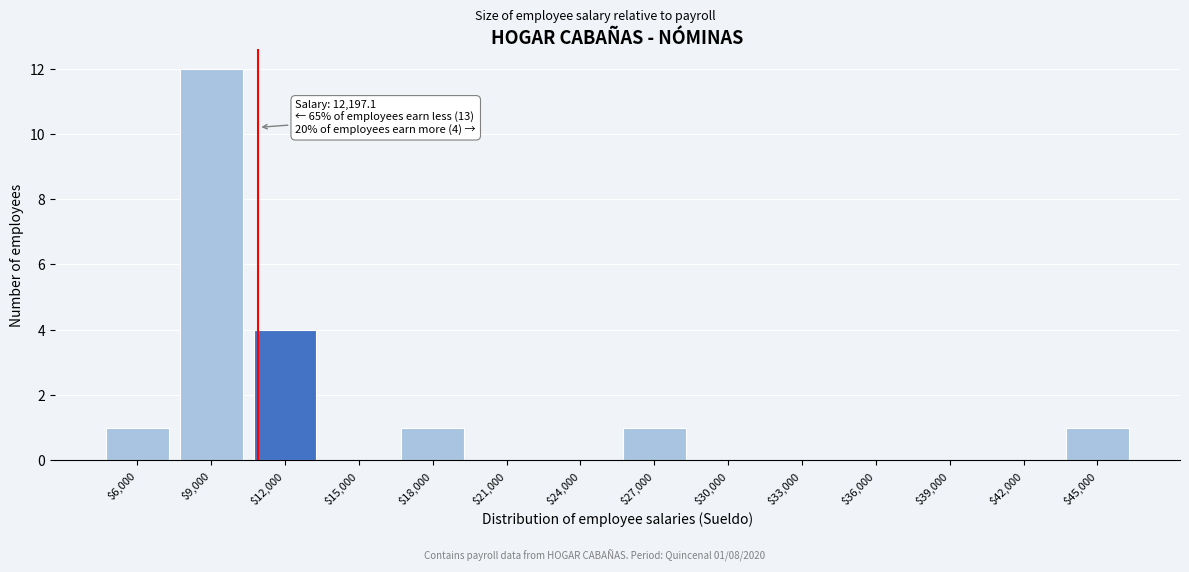

What is the sum of all values?

20